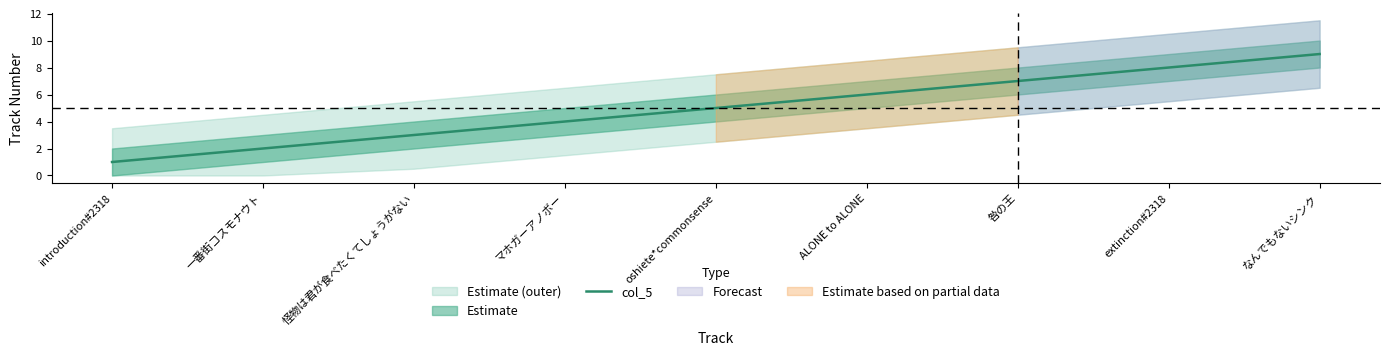

Read the value at ALONE to ALONE.

6